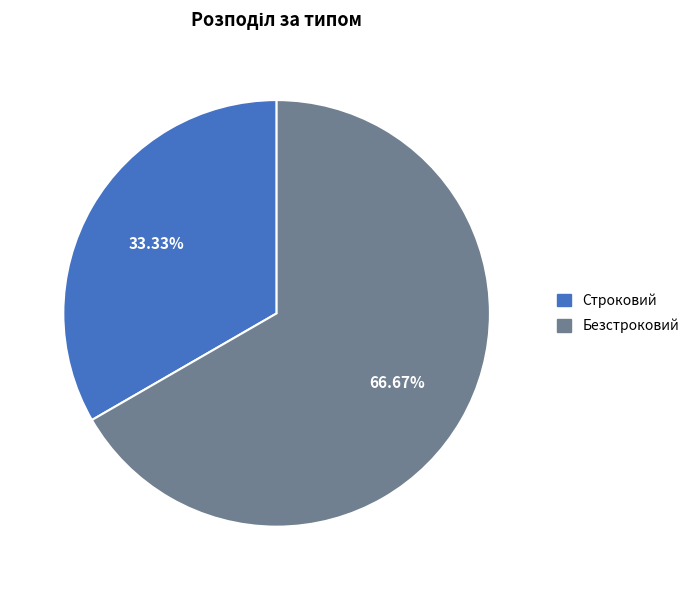

Which category has the smallest portion of the pie?

Строковий